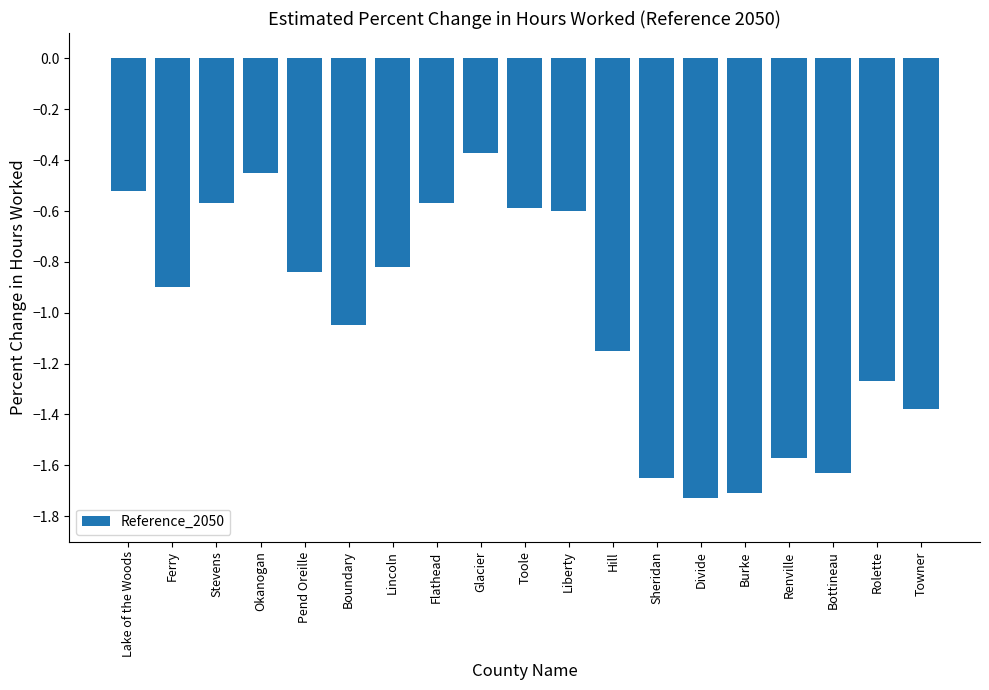

What is the difference between the values at Flathead and Sheridan?

1.1